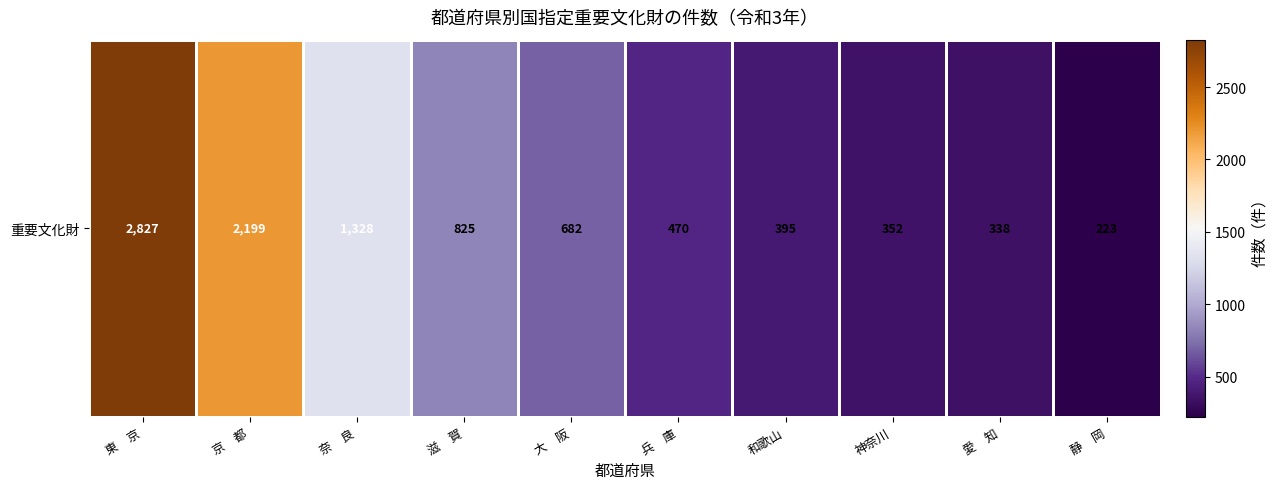

The chart shows a value of 825 at 滋　賀. True or false?

True